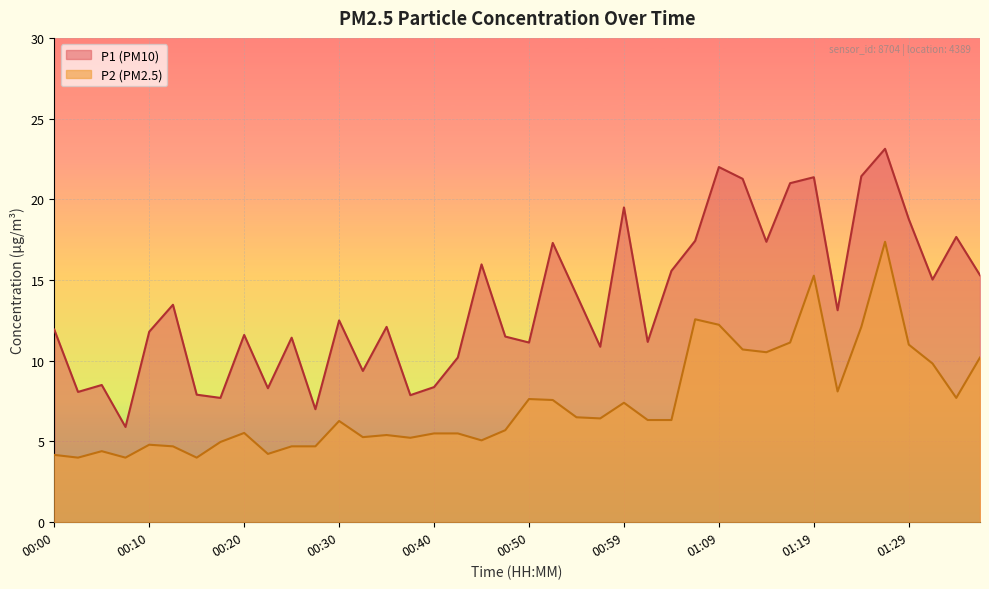

Does the chart display data point markers on the line(s)?

No